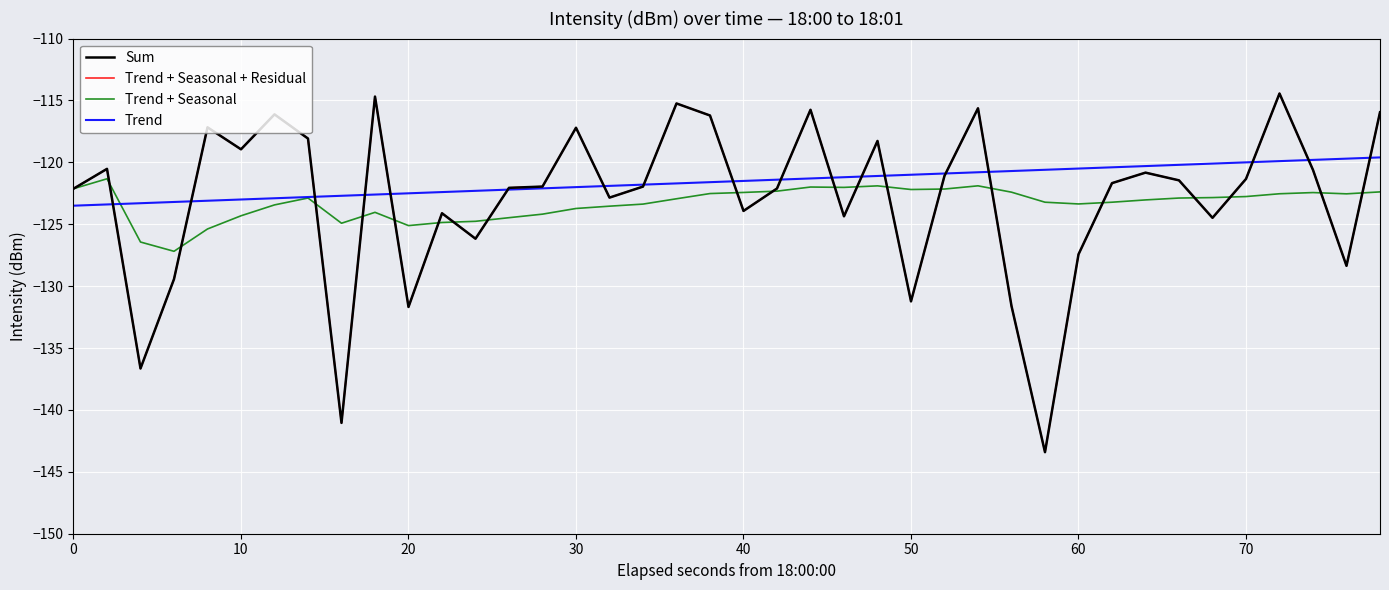

Does the chart display data point markers on the line(s)?

No